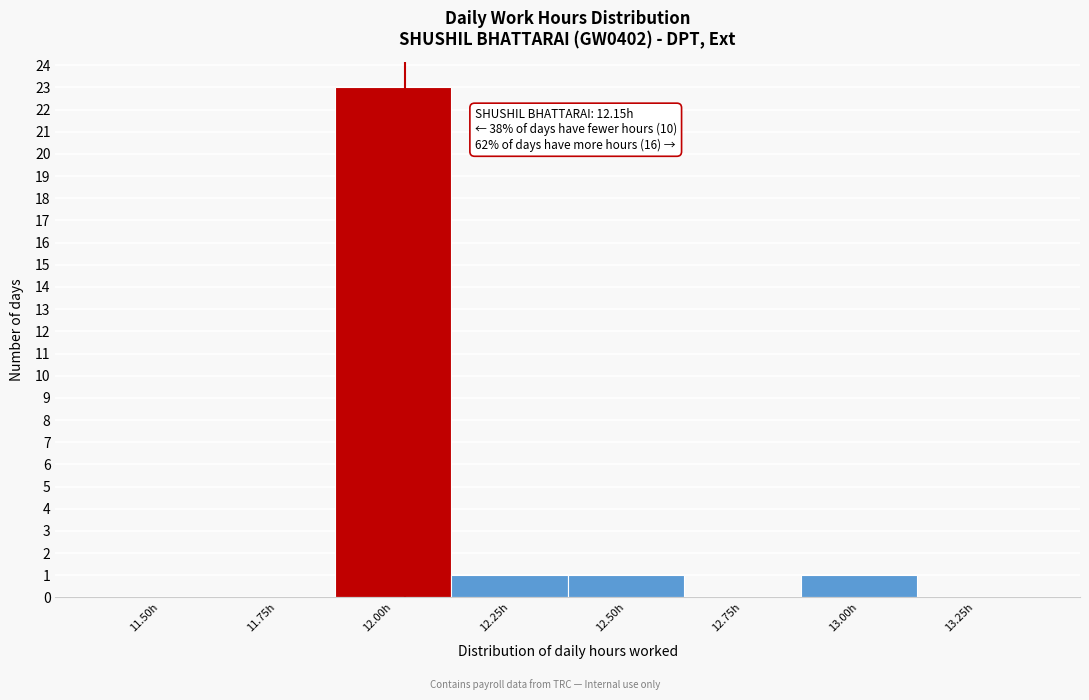

Reading left to right, list all the values displayed in this chart.

11.50h=0	11.75h=0	12.00h=23	12.25h=1	12.50h=1	12.75h=0	13.00h=1	13.25h=0